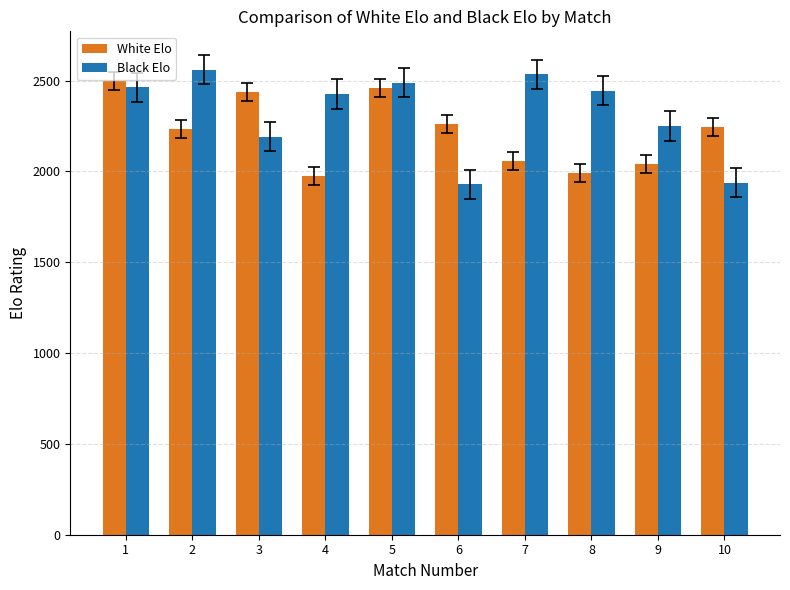

Count the number of data series in this chart.

2